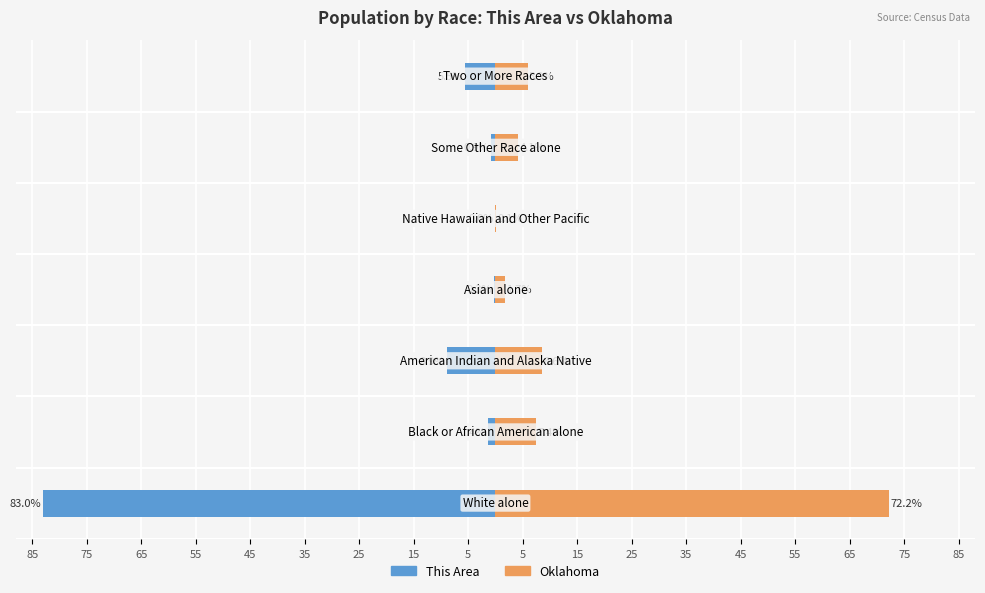

Is the value of This Area at 25 greater than the value of Oklahoma at 45?

No